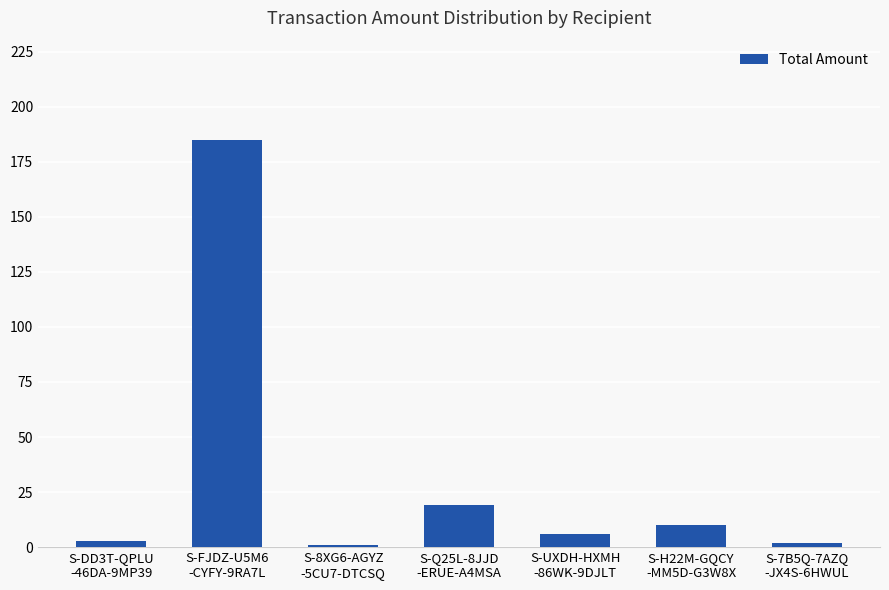

Are the bars grouped side by side (vs. stacked)?

No